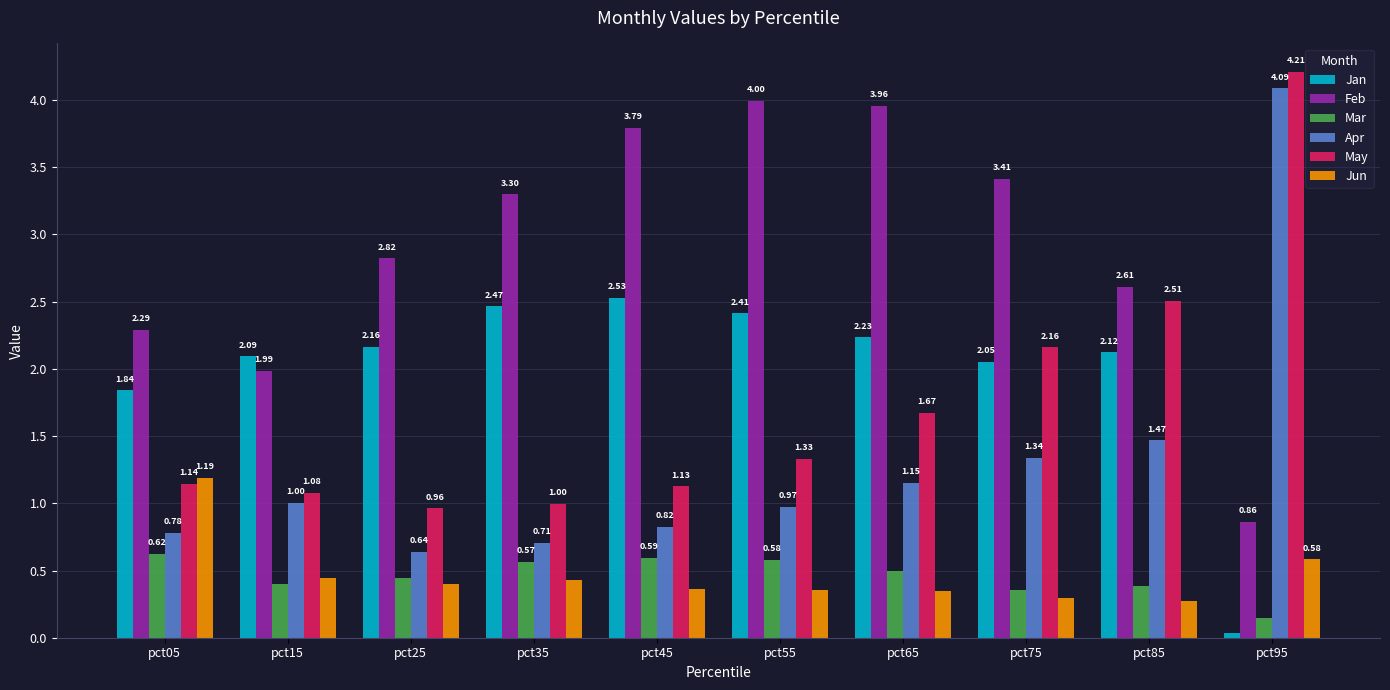

What is the value of the Apr bar at the 10th from the left?

4.1